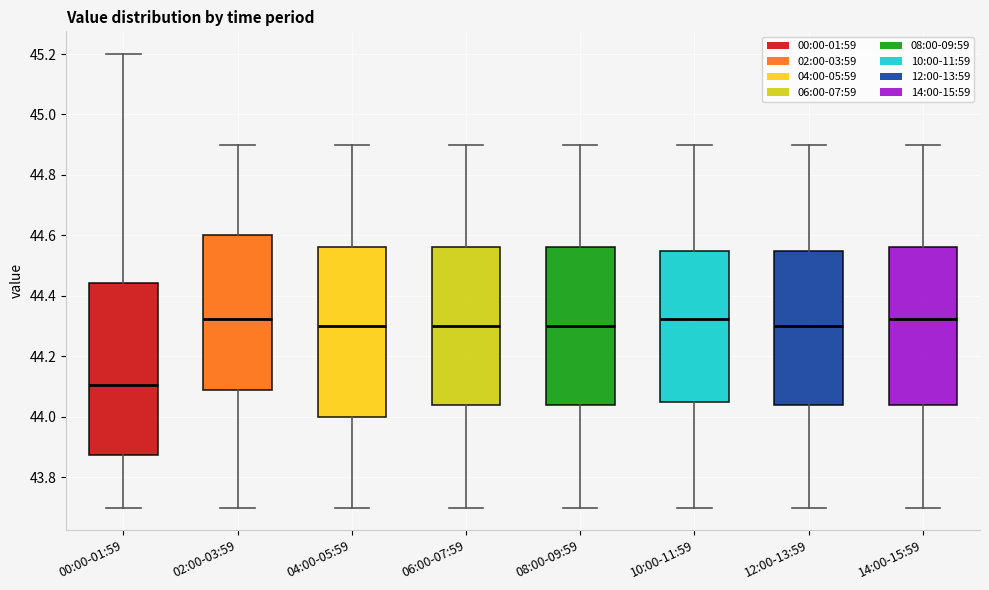

Reading left to right, read every box against the y-axis: the position of its median line, the range the box covers, and the ends of its whiskers. The values are not printed on the chart, so give them approximately, as read against the axis.

00:00-01:59: median 44.10, box 43.88 to 44.44, whiskers 43.70 to 45.20
02:00-03:59: median 44.32, box 44.08 to 44.60, whiskers 43.70 to 44.90
04:00-05:59: median 44.30, box 44.00 to 44.56, whiskers 43.70 to 44.90
06:00-07:59: median 44.30, box 44.04 to 44.56, whiskers 43.70 to 44.90
08:00-09:59: median 44.30, box 44.04 to 44.56, whiskers 43.70 to 44.90
10:00-11:59: median 44.32, box 44.06 to 44.56, whiskers 43.70 to 44.90
12:00-13:59: median 44.30, box 44.04 to 44.56, whiskers 43.70 to 44.90
14:00-15:59: median 44.32, box 44.04 to 44.56, whiskers 43.70 to 44.90